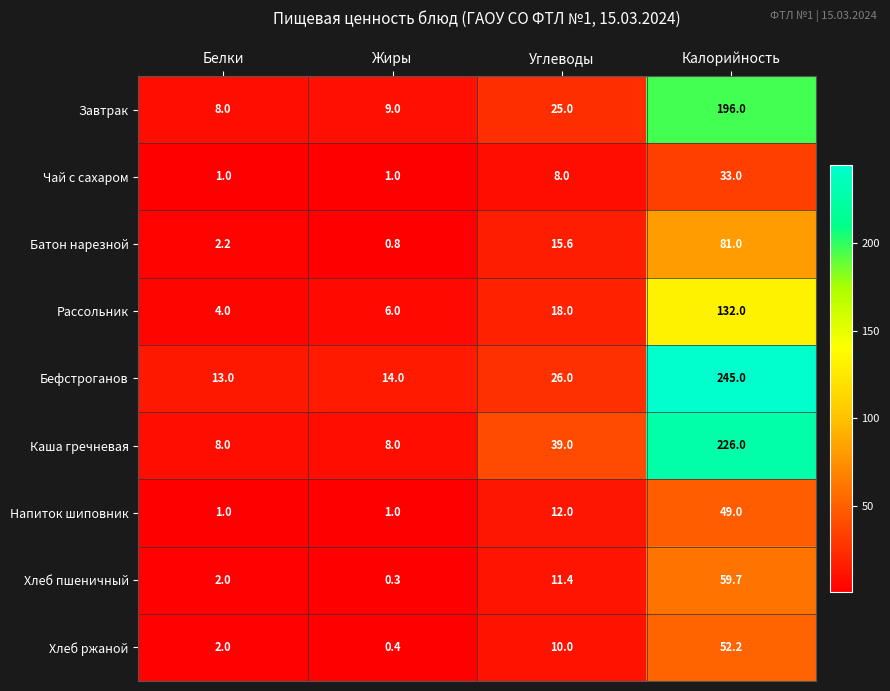

Which series has the largest range (max minus min)?

Бефстроганов